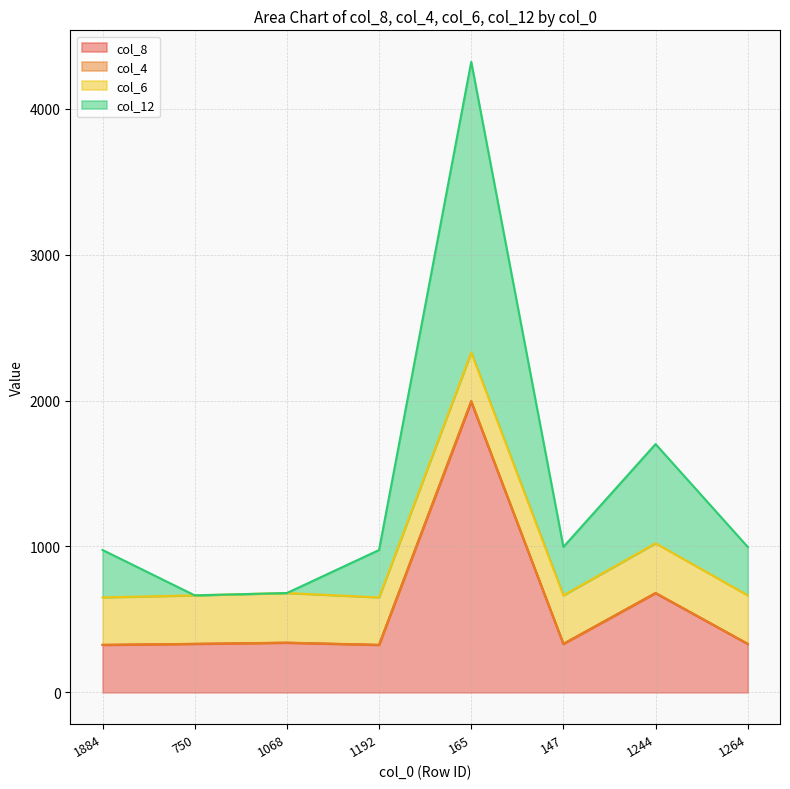

Does the chart display data point markers on the line(s)?

No